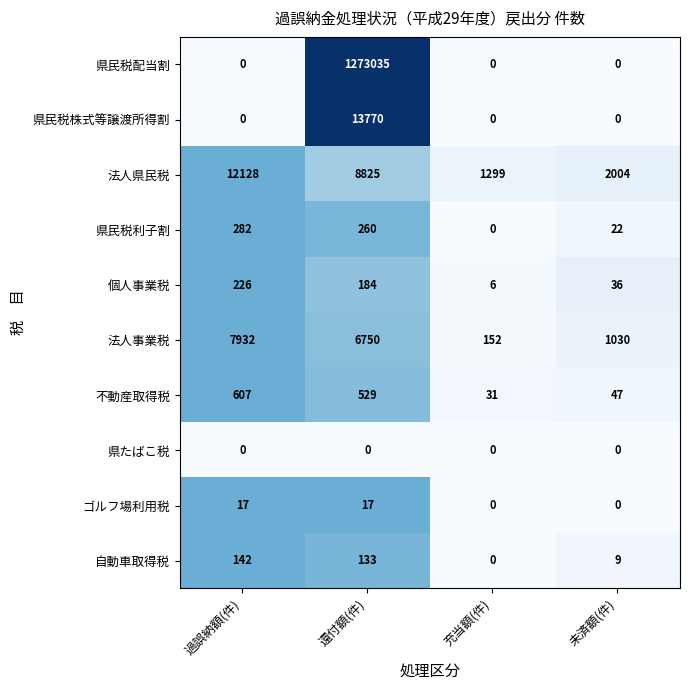

The 法人県民税 series shows 2004 at 未済額(件). True or false?

True